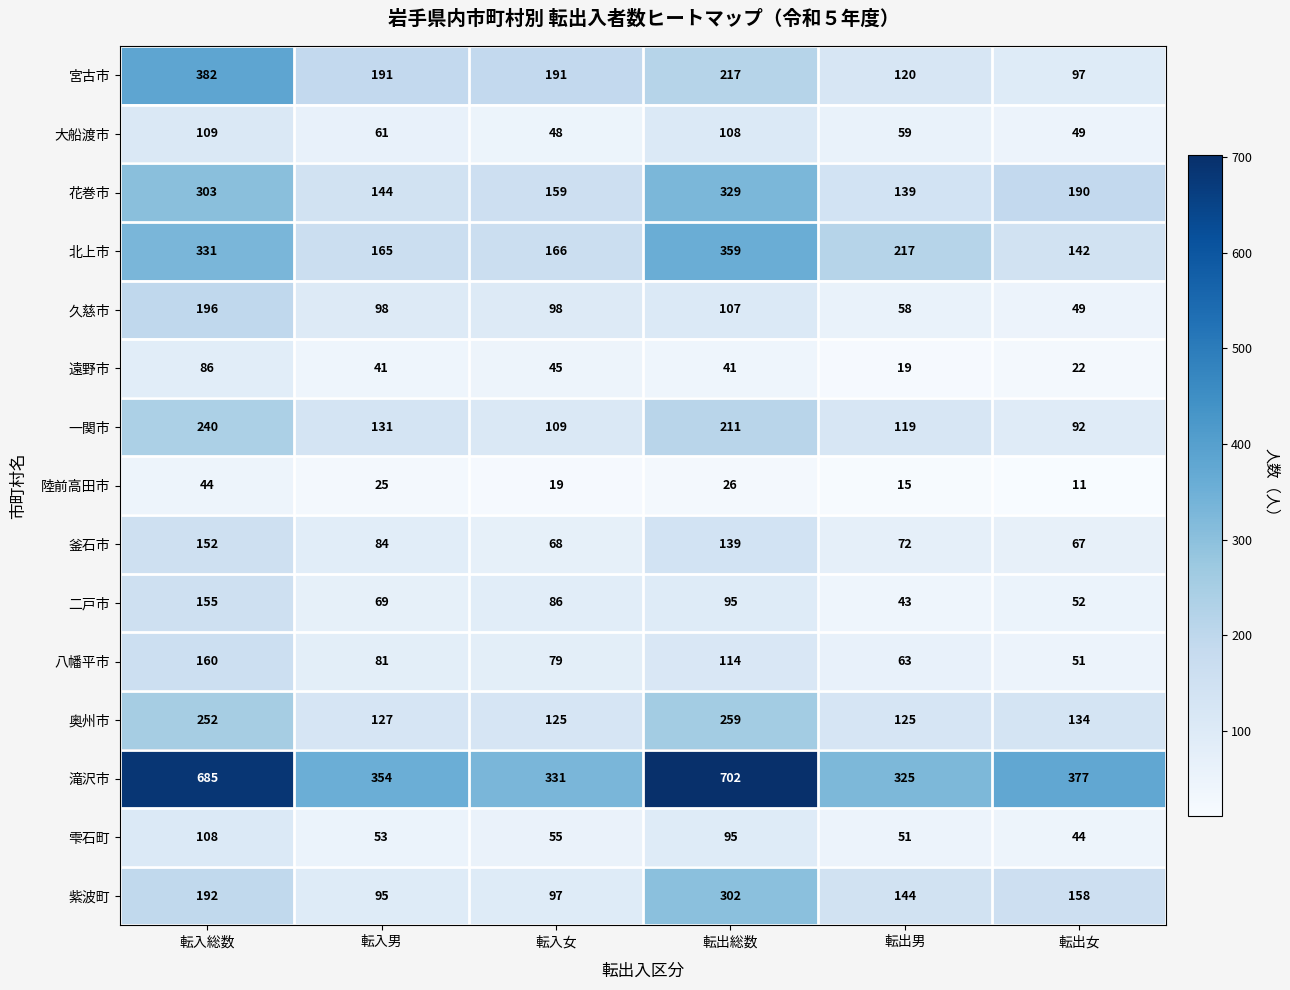

What is the difference between the maximum and minimum values in the 紫波町 series?

207